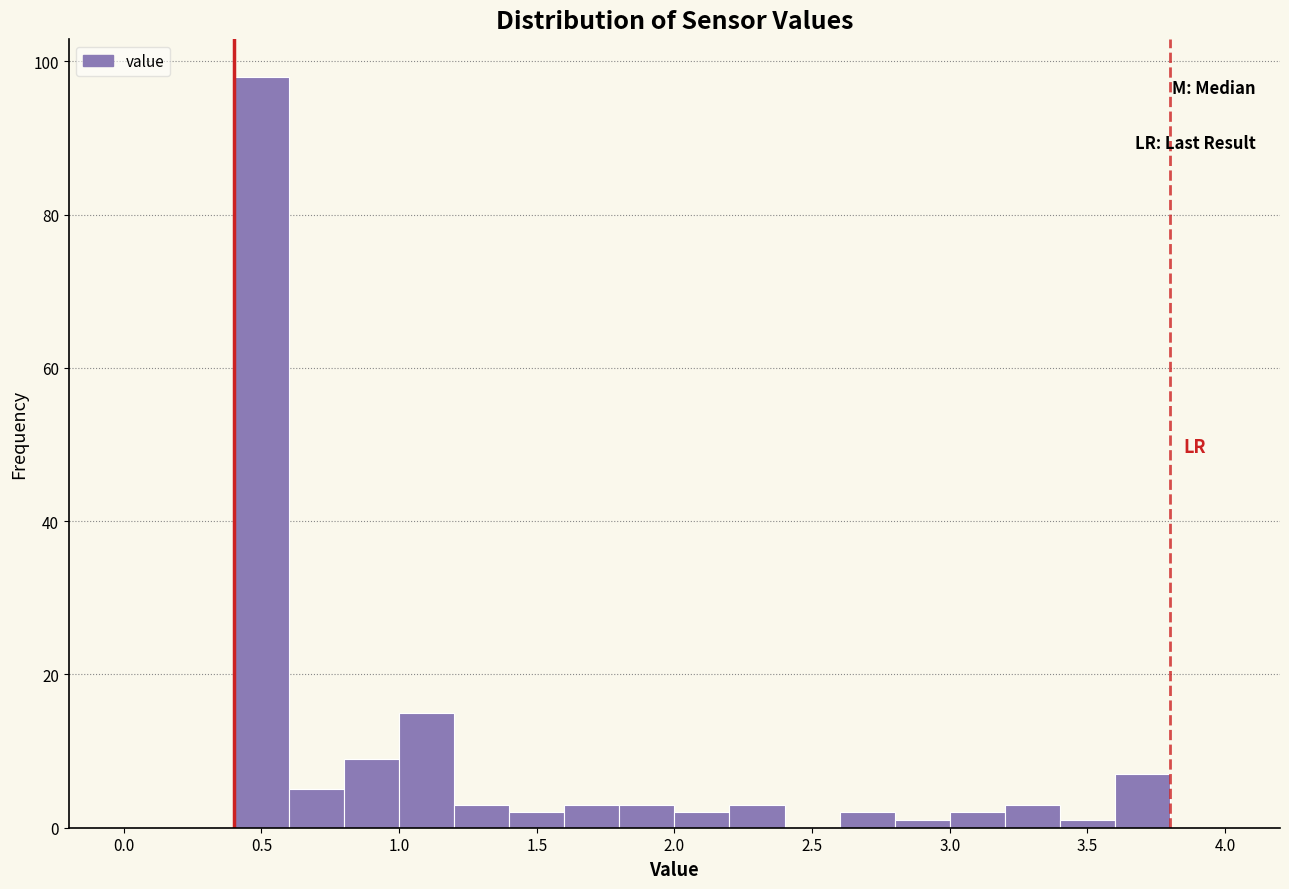

Reading left to right, transcribe this chart: for each bar, give the range it covers on the x-axis and its height. The values are not printed on the chart, so give them approximately, as read against the axis.

0.0 to 0.2: 0
0.2 to 0.4: 0
0.4 to 0.6: 98
0.6 to 0.8: 6
0.8 to 1.0: 10
1.0 to 1.2: 16
1.2 to 1.4: 4
1.4 to 1.6: 2
1.6 to 1.8: 4
1.8 to 2.0: 4
2.0 to 2.2: 2
2.2 to 2.4: 4
2.4 to 2.6: 0
2.6 to 2.8: 2
2.8 to 3.0: under 2
3.0 to 3.2: 2
3.2 to 3.4: 4
3.4 to 3.6: under 2
3.6 to 3.8: 8
3.8 to 4.0: 0